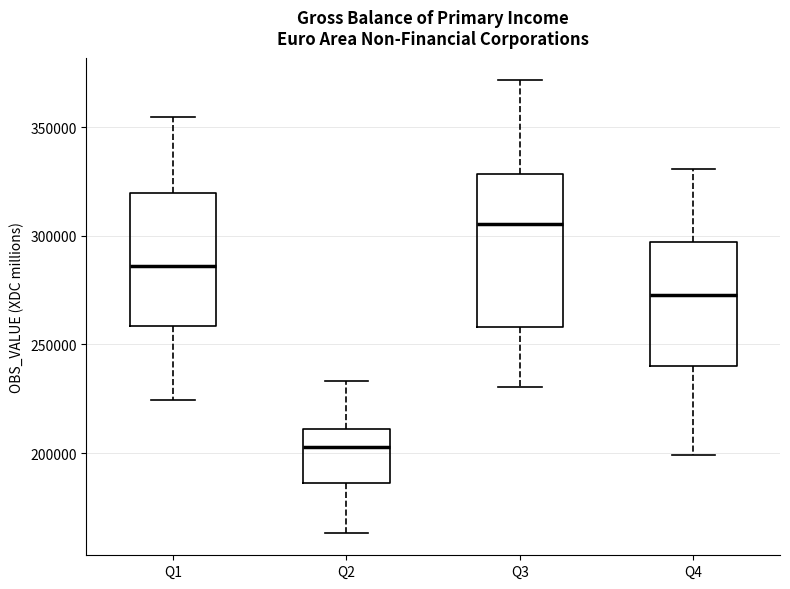

Where does the median line of the box for Q1 sit on the y-axis? The values are not printed on the chart, so give them approximately, as read against the axis.

285000